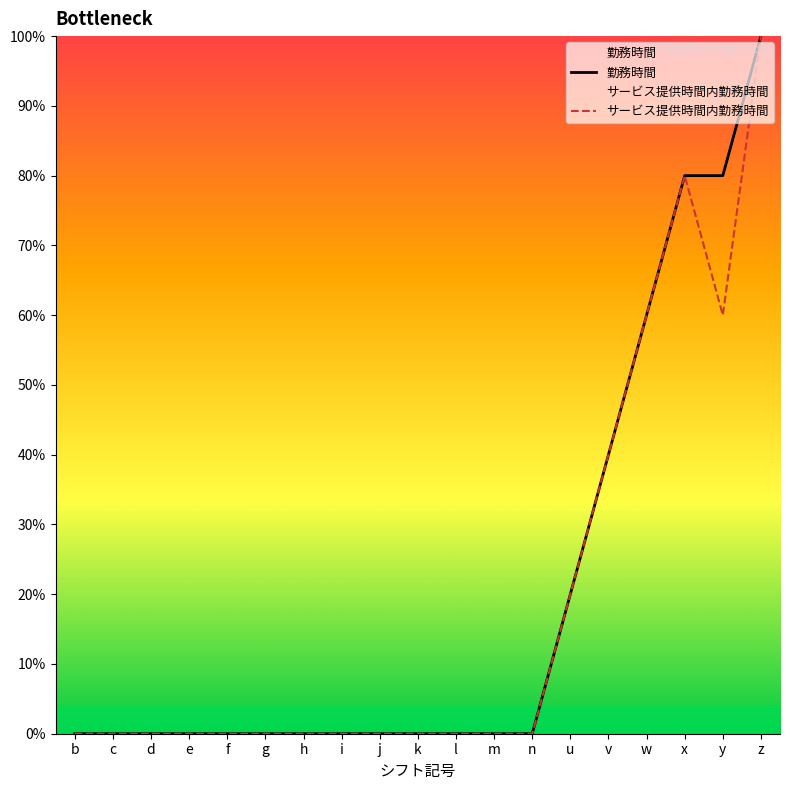

Reading right to left, extract all data points from this chart.

勤務時間: z=100	y=80	x=80	w=60	v=40	u=20	n=0	m=0	l=0	k=0	j=0	i=0	h=0	g=0	f=0	e=0	d=0	c=0	b=0
サービス提供時間内勤務時間: z=100	y=60	x=80	w=60	v=40	u=20	n=0	m=0	l=0	k=0	j=0	i=0	h=0	g=0	f=0	e=0	d=0	c=0	b=0